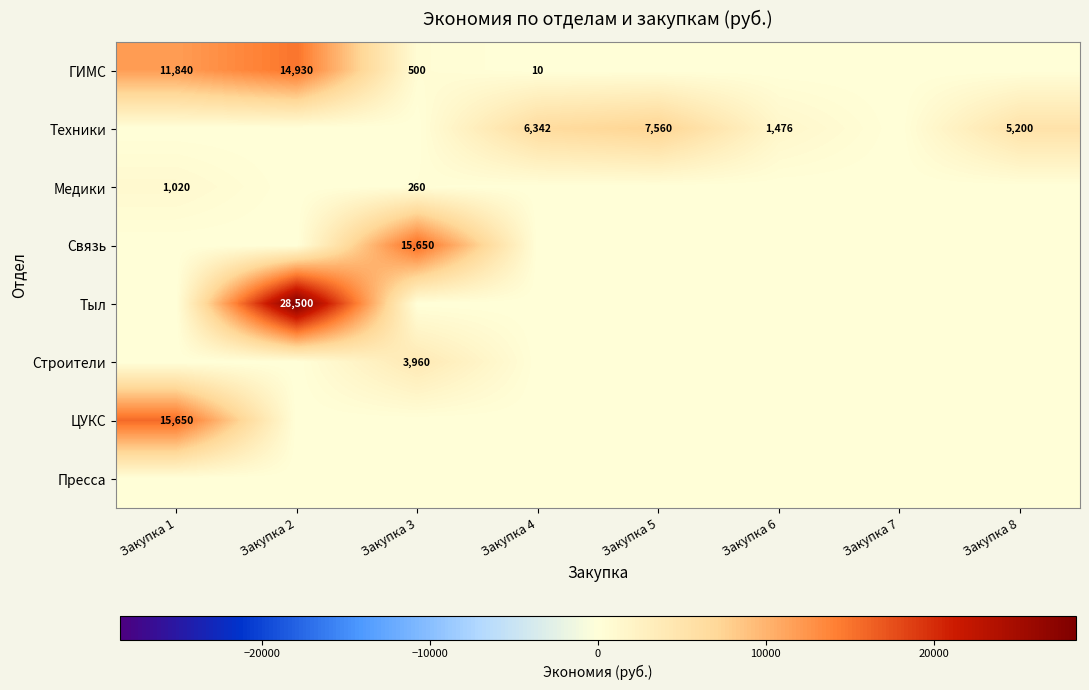

True or false: Строители has a value of 6567 at Закупка 3.

False